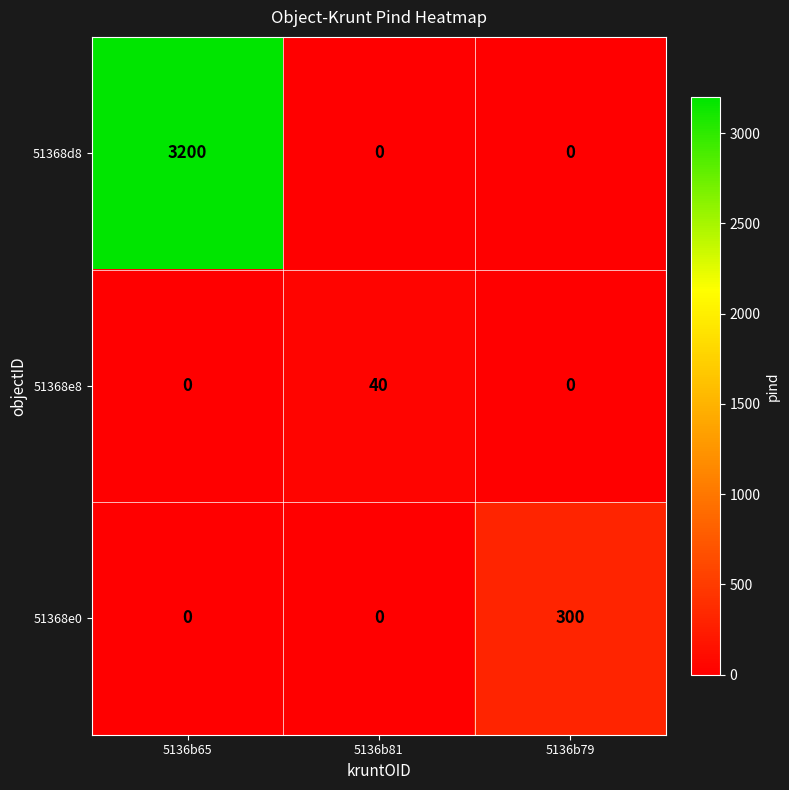

What is the maximum value for 51368d8?

3200